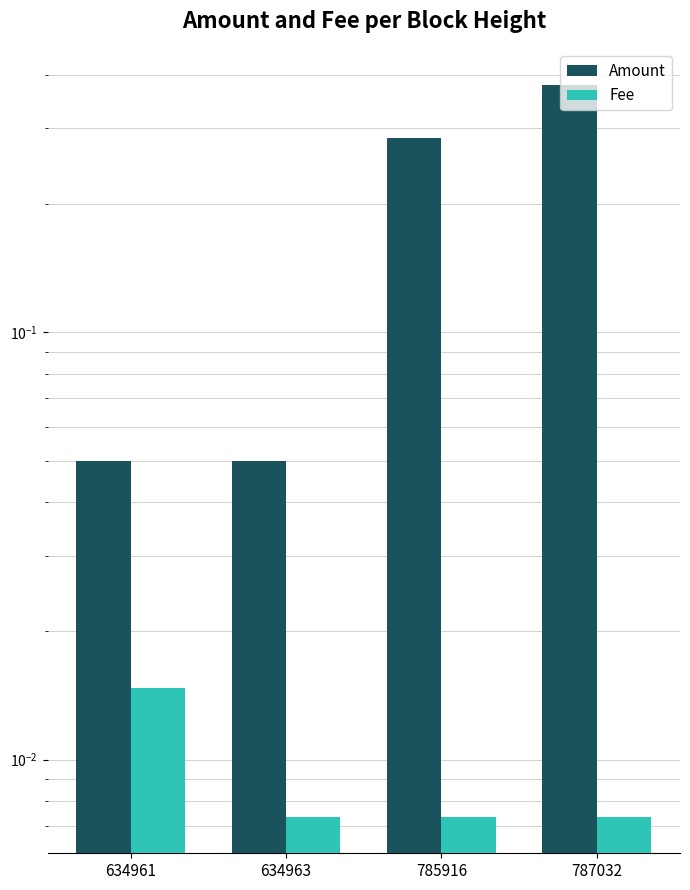

What is the maximum value shown in the chart?

0.4